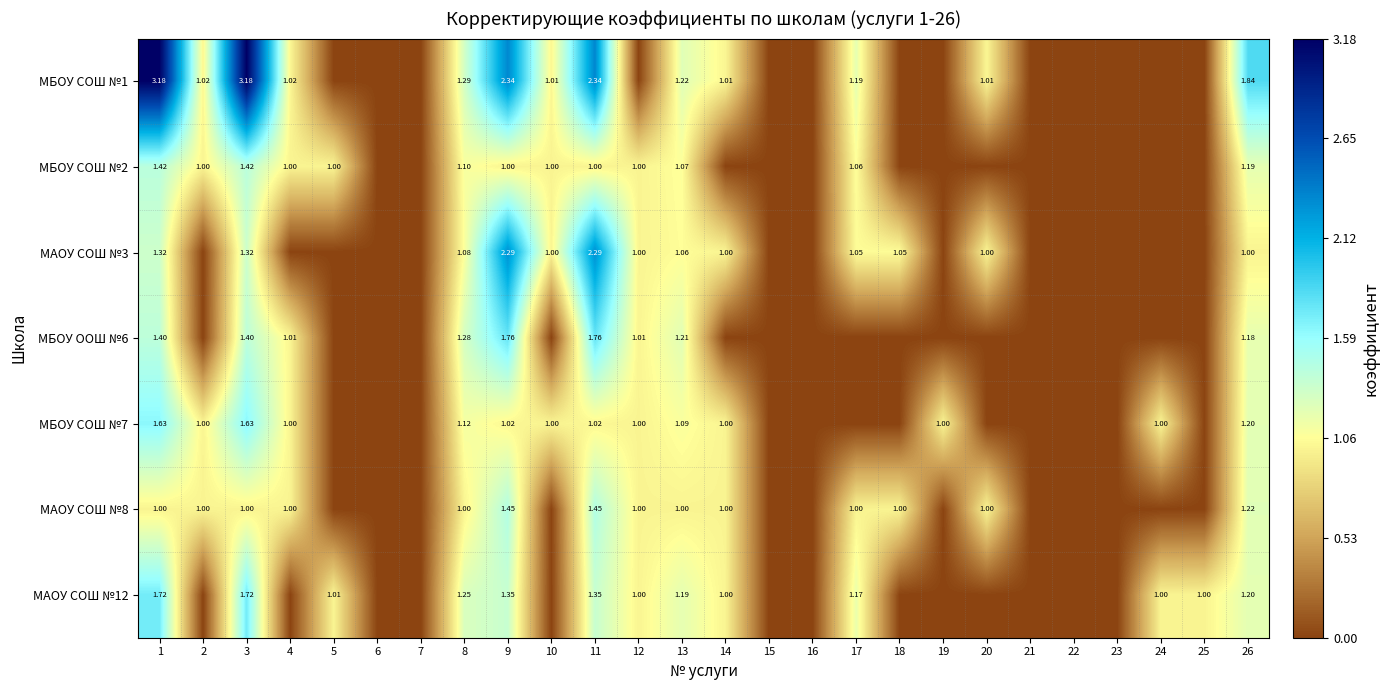

What is the total value across all series at 24?

2.0